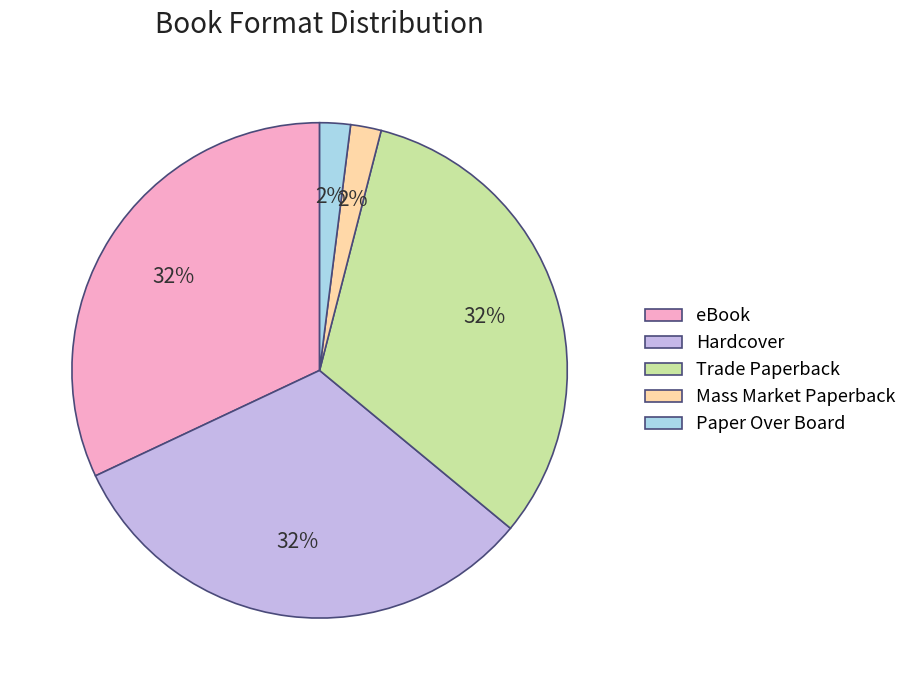

Combined, do Mass Market Paperback and eBook account for over 50%?

No